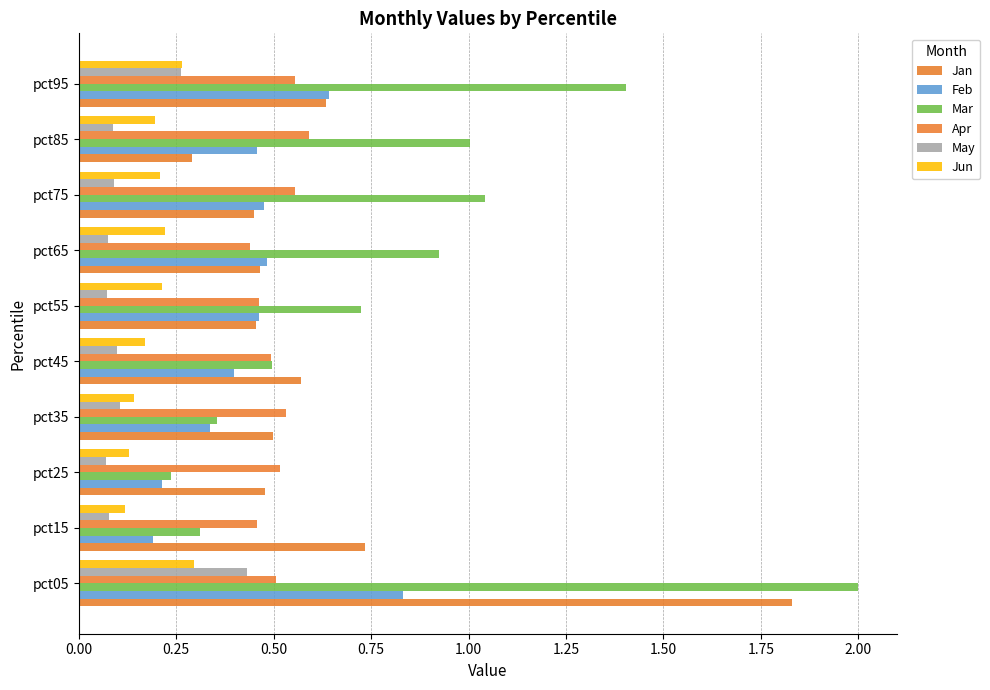

How many data points does each series have?

10